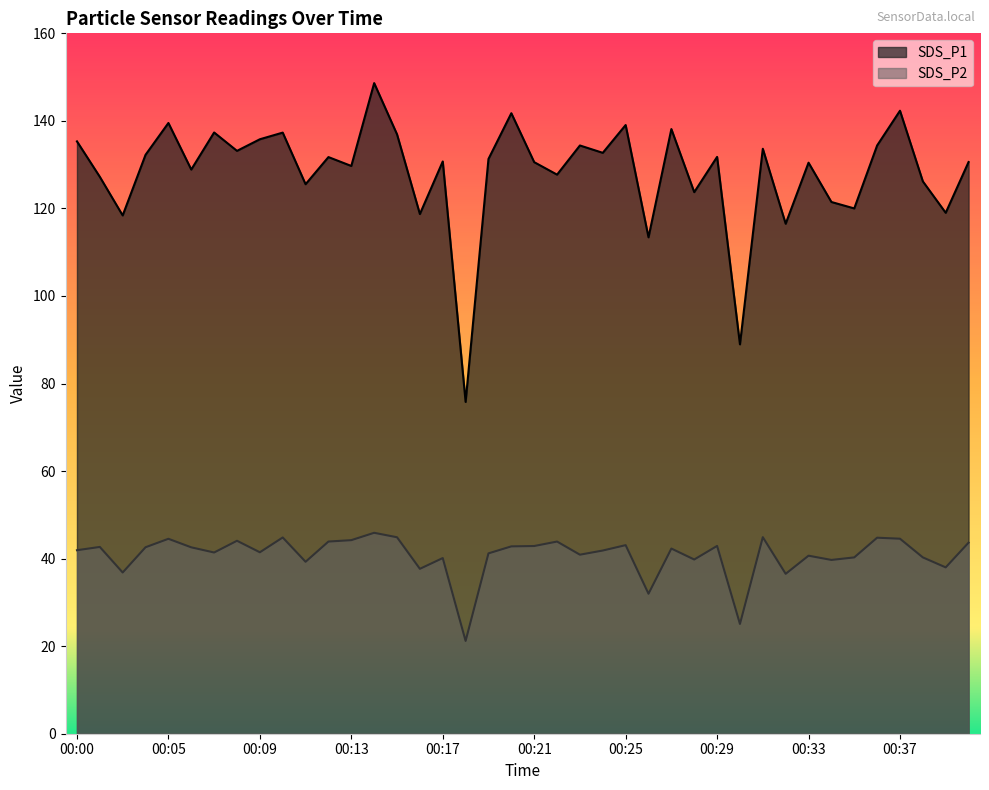

True or false: SDS_P1 and SDS_P2 cross at least once.

False